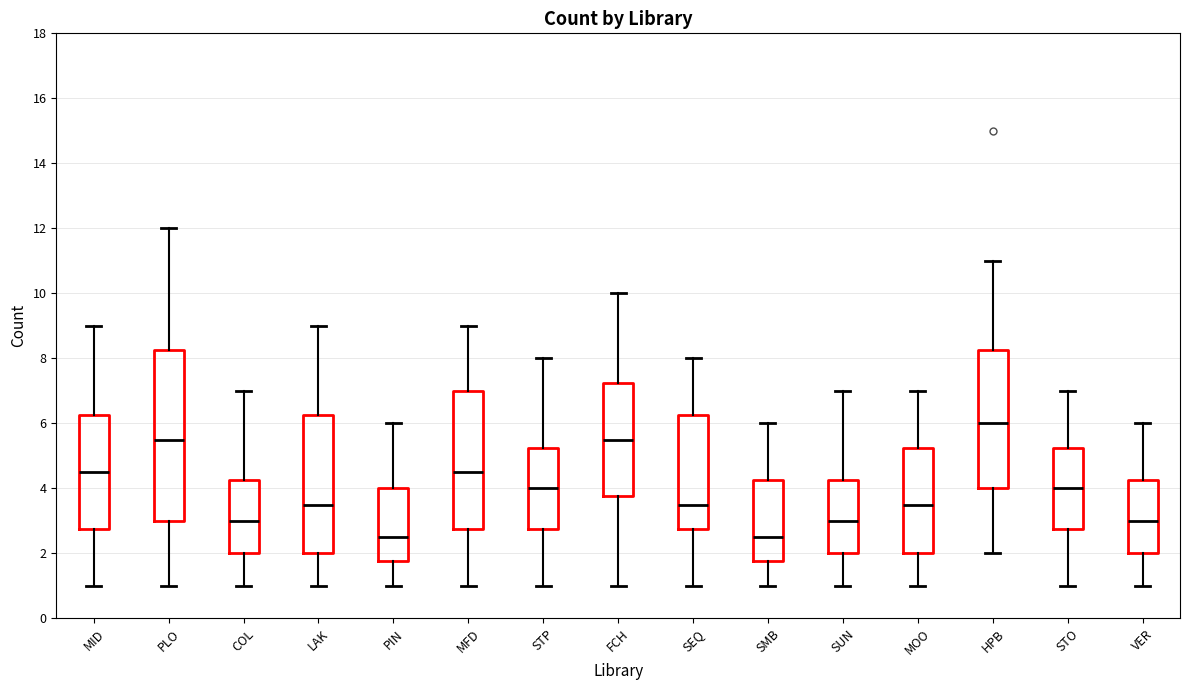

Reading left to right, transcribe this box plot: for each box, give where its median line is, the range the box spans, and where its two whiskers end, as read against the y-axis. The values are not printed on the chart, so give them approximately, as read against the axis.

MID: median 4.6, box 2.8 to 6.2, whiskers 1.0 to 9.0
PLO: median 5.6, box 3.0 to 8.2, whiskers 1.0 to 12.0
COL: median 3.0, box 2.0 to 4.2, whiskers 1.0 to 7.0
LAK: median 3.6, box 2.0 to 6.2, whiskers 1.0 to 9.0
PIN: median 2.6, box 1.8 to 4.0, whiskers 1.0 to 6.0
MFD: median 4.6, box 2.8 to 7.0, whiskers 1.0 to 9.0
STP: median 4.0, box 2.8 to 5.2, whiskers 1.0 to 8.0
FCH: median 5.6, box 3.8 to 7.2, whiskers 1.0 to 10.0
SEQ: median 3.6, box 2.8 to 6.2, whiskers 1.0 to 8.0
SMB: median 2.6, box 1.8 to 4.2, whiskers 1.0 to 6.0
SUN: median 3.0, box 2.0 to 4.2, whiskers 1.0 to 7.0
MOO: median 3.6, box 2.0 to 5.2, whiskers 1.0 to 7.0
HPB: median 6.0, box 4.0 to 8.2, whiskers 2.0 to 11.0
STO: median 4.0, box 2.8 to 5.2, whiskers 1.0 to 7.0
VER: median 3.0, box 2.0 to 4.2, whiskers 1.0 to 6.0